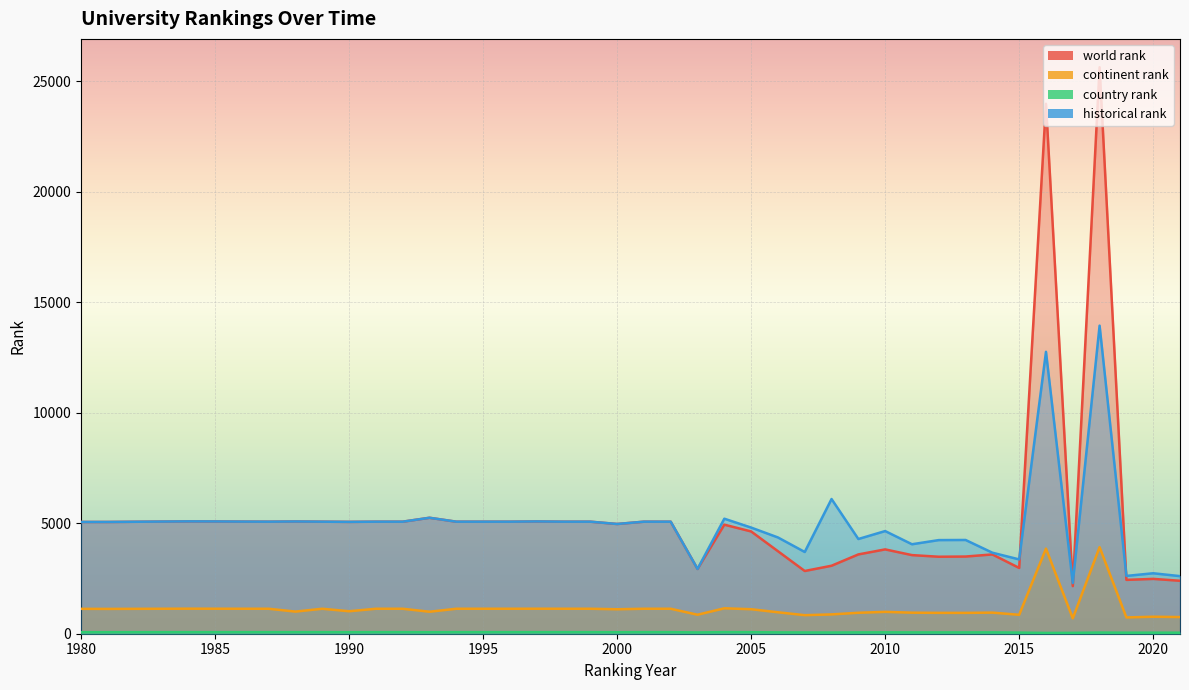

Between 2006 and 2010, which is larger?

2010